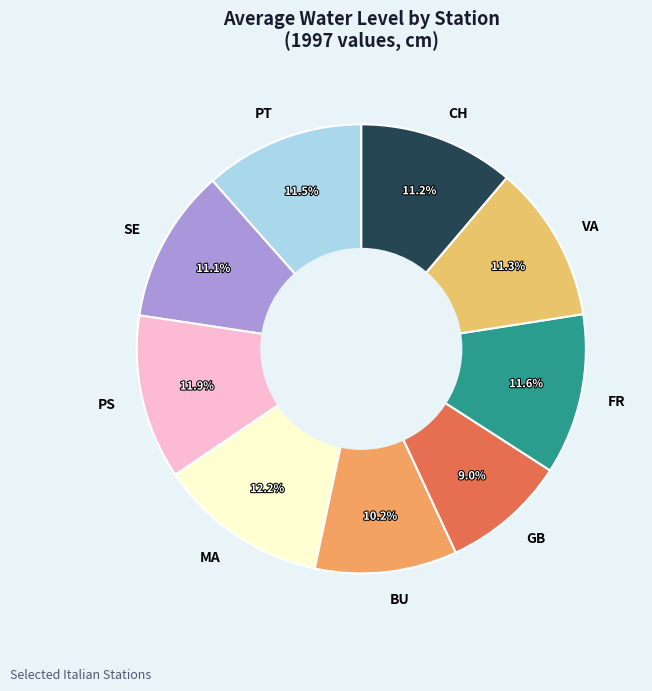

Which category has the smallest portion of the pie?

GB